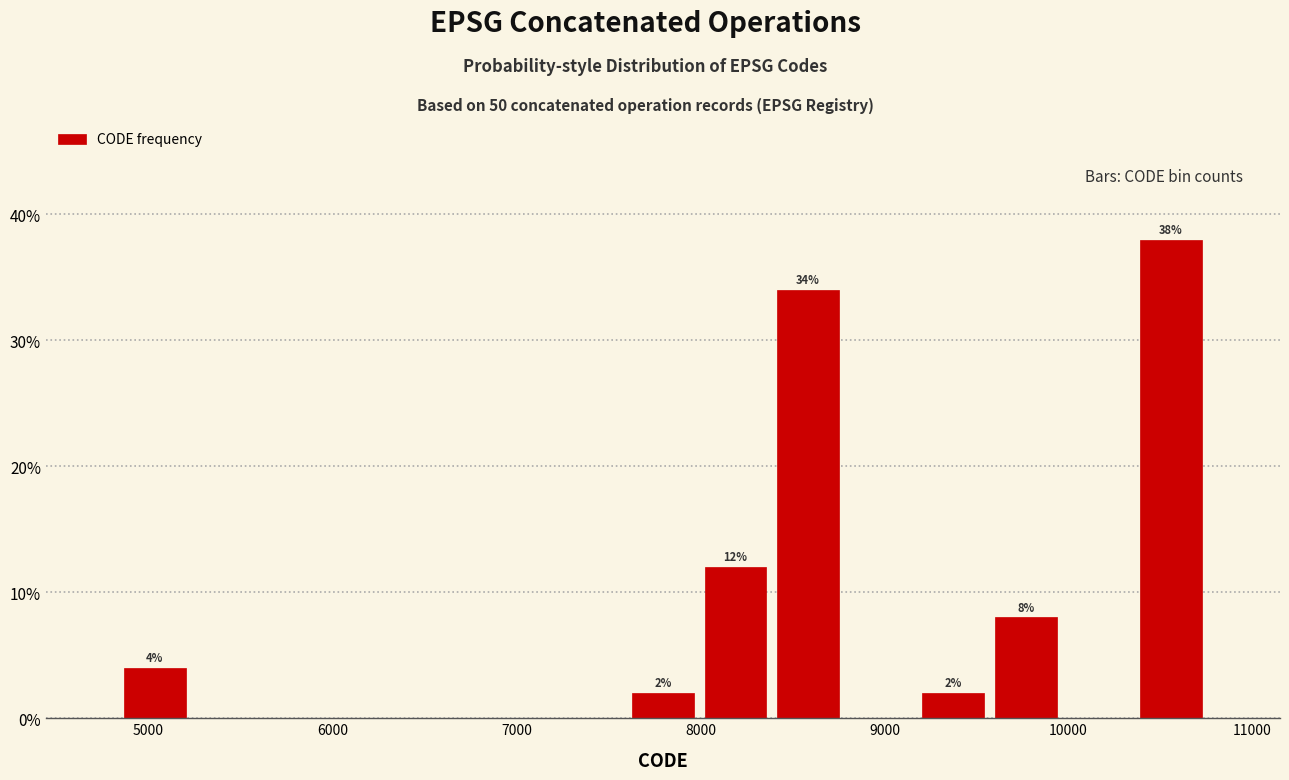

Around what value on the x-axis is the tallest bar? Give the approximate position of its centre, as read against the axis.

10600